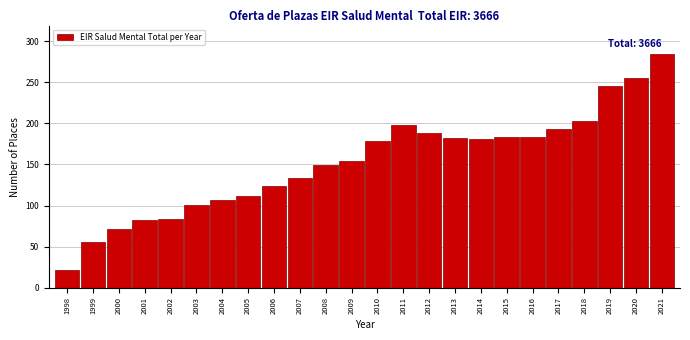

True or false: the data shows 203 at 2018.

True